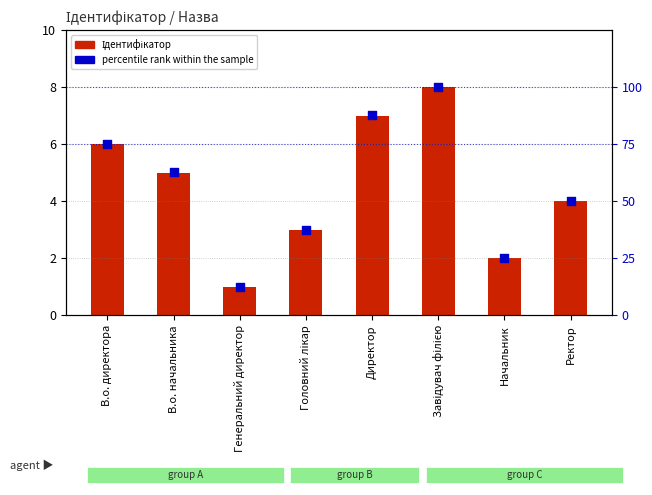

Which series reaches the maximum Y coordinate?

percentile rank within the sample